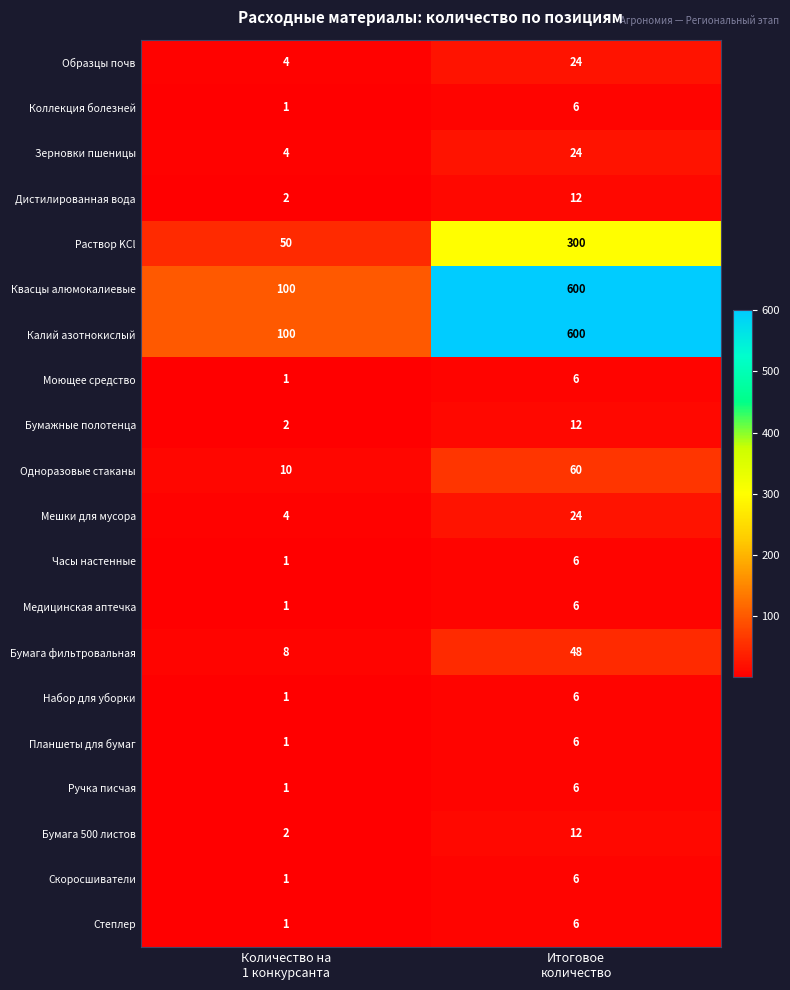

What is the average value of the Набор для уборки series?

4